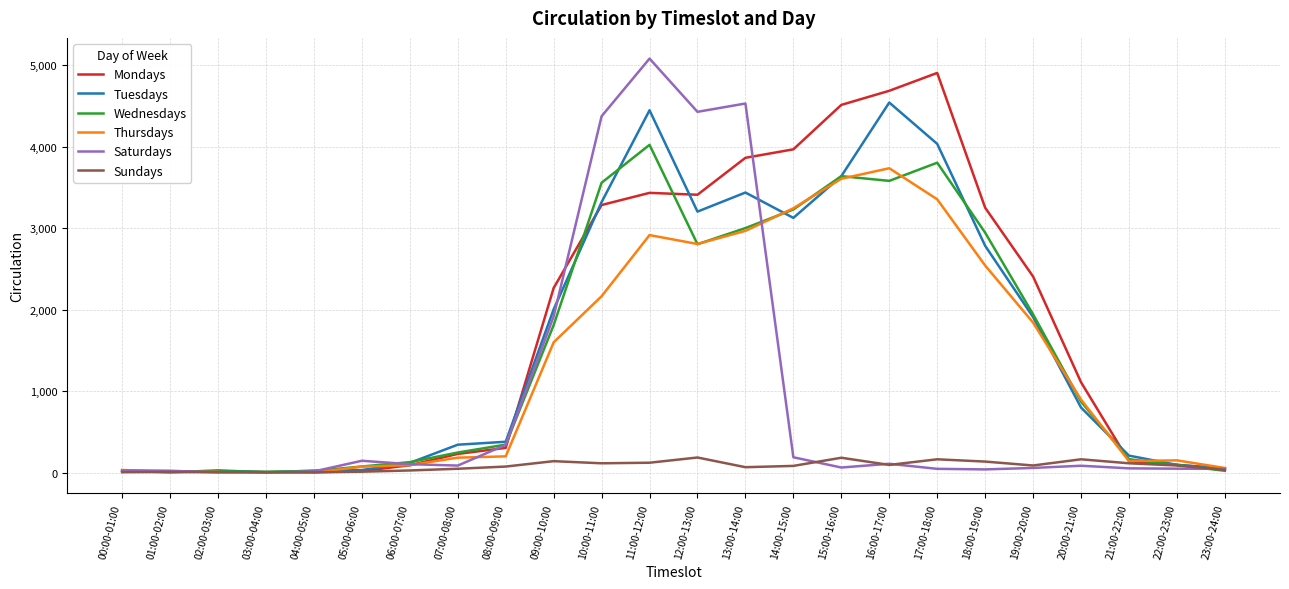

Count the number of categories in the chart.

24